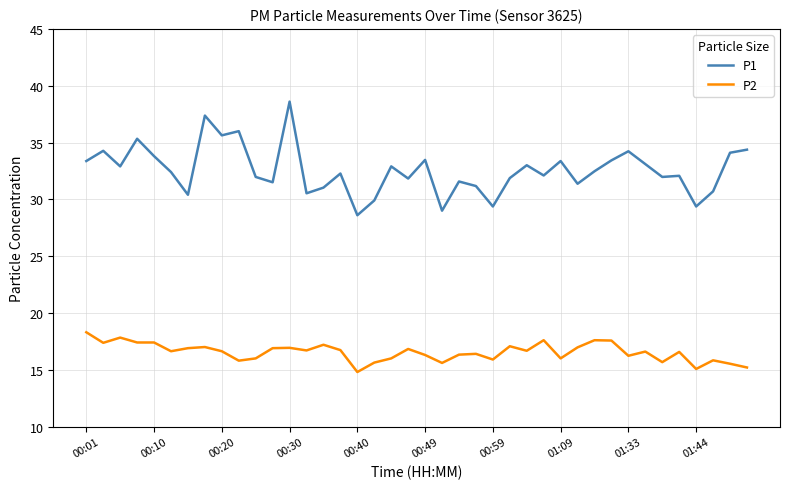

Rank the series by their average value, from highest to lowest.

P1, P2